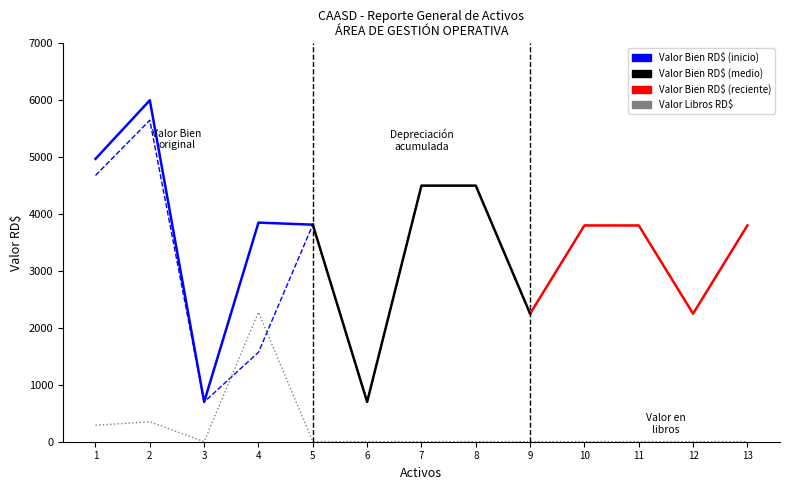

What is the difference between the maximum and minimum values in the Valor Libros RD$ series?

2276.3